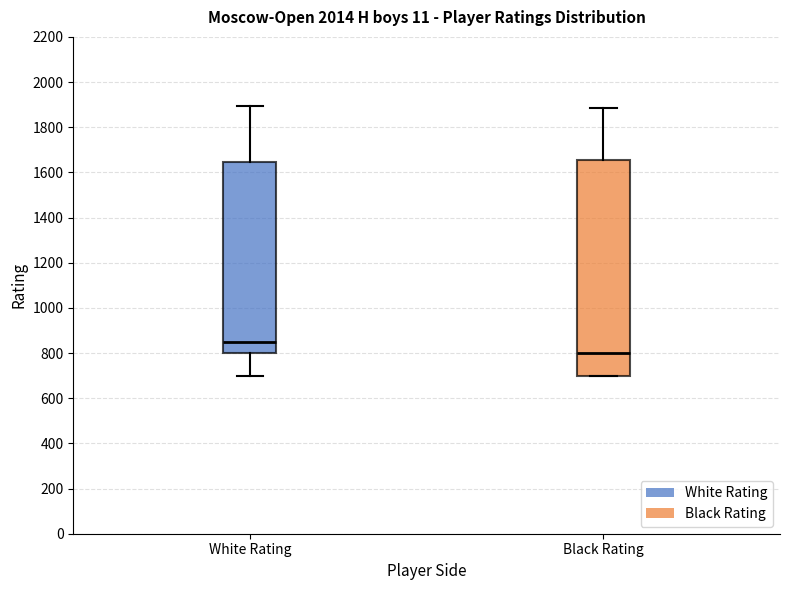

Reading left to right, transcribe this box plot: for each box, give where its median line is, the range the box spans, and where its two whiskers end, as read against the y-axis. The values are not printed on the chart, so give them approximately, as read against the axis.

White Rating: median 860, box 800 to 1640, whiskers 700 to 1900
Black Rating: median 800, box 700 to 1660, whiskers 700 to 1880